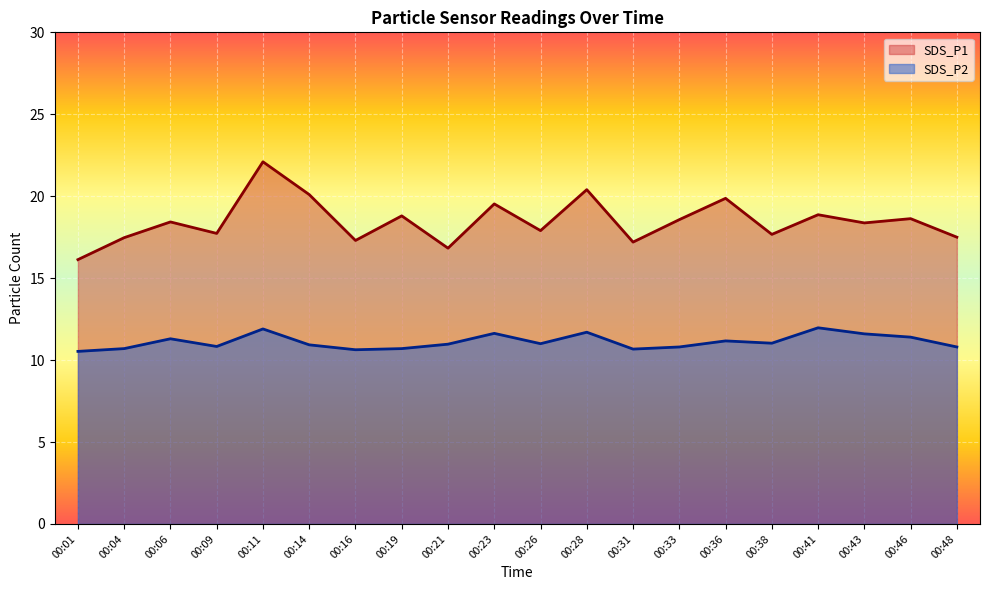

True or false: SDS_P1 and SDS_P2 intersect in this chart.

False